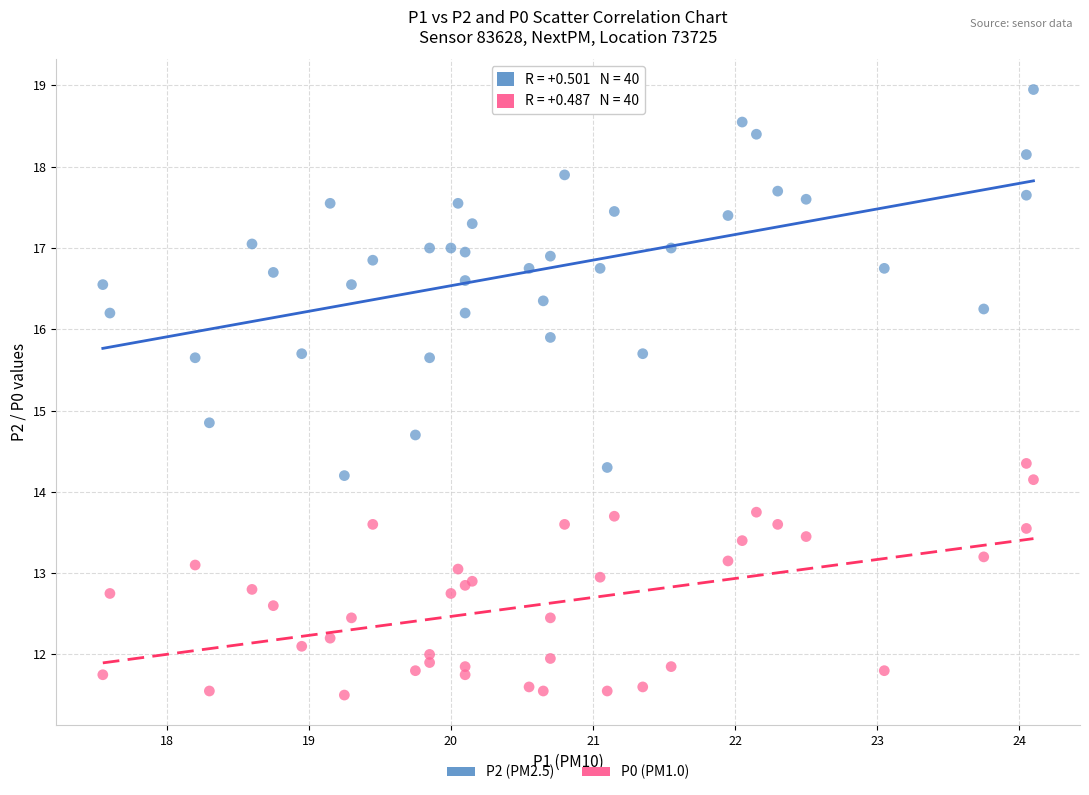

What are all the series names shown in the legend?

P2 (PM2.5), P0 (PM1.0)